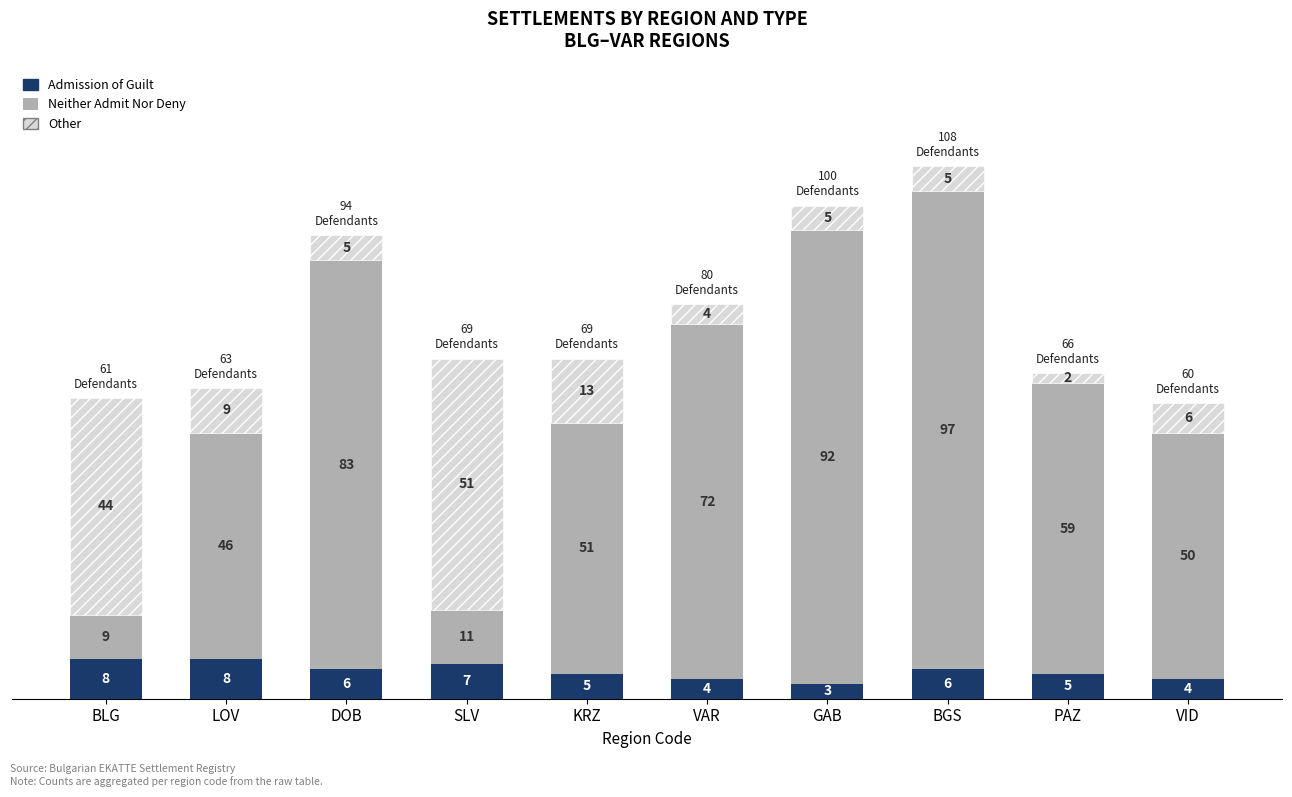

What is the highest value of the Admission of Guilt series?

8